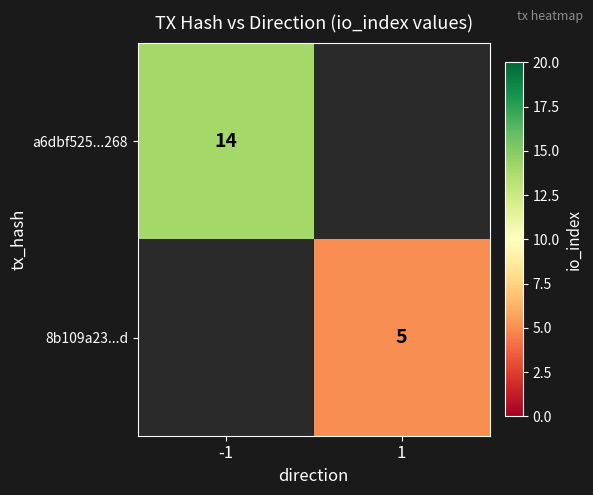

Is the value of 8b109a23...d at 1 greater than the value of a6dbf525...268 at -1?

No